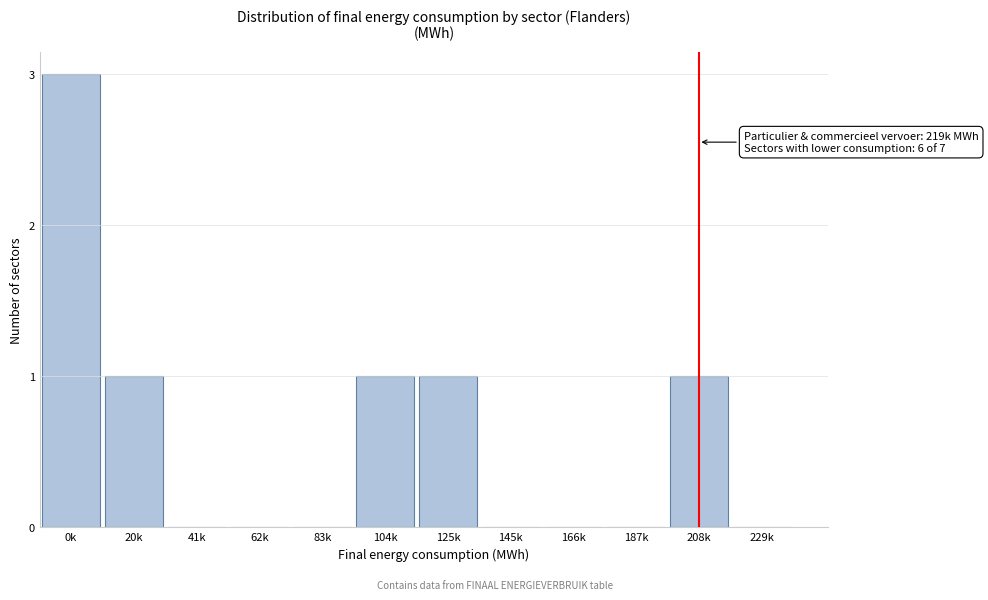

Reading right to left, what are all the values shown in this chart?

229k=0	208k=1	187k=0	166k=0	145k=0	125k=1	104k=1	83k=0	62k=0	41k=0	20k=1	0k=3